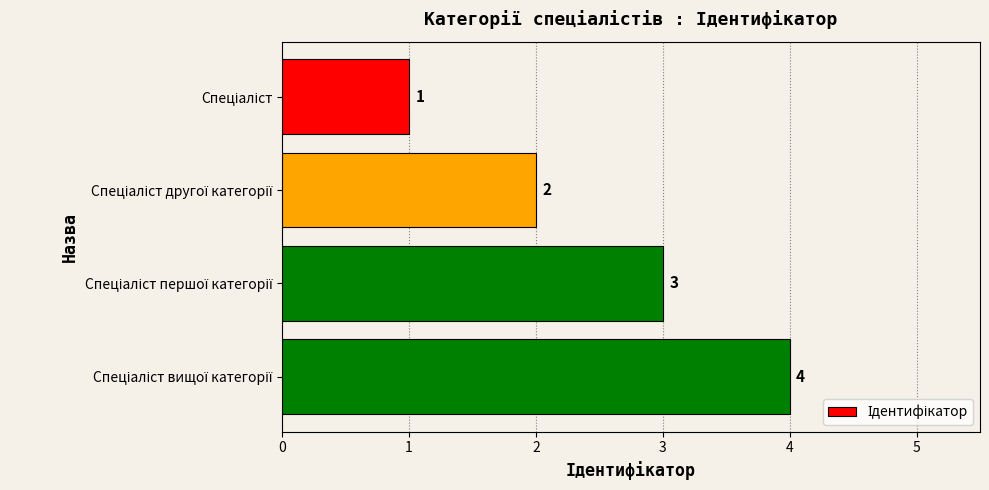

What is the difference between the maximum and minimum values?

3